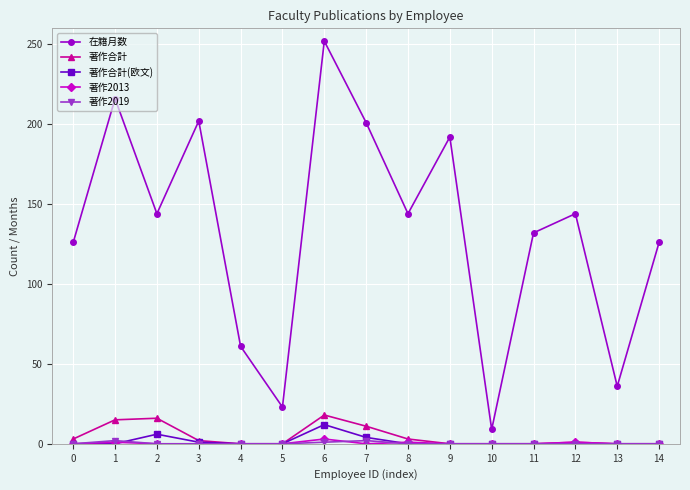

What is the maximum value shown in the chart?

252